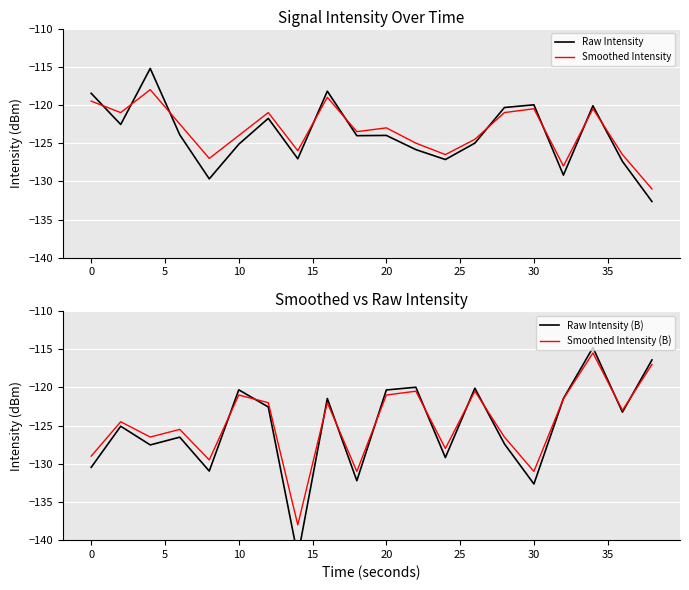

Reading left to right, transcribe all the data shown in this chart.

Raw Intensity: -118.5	-122.6	-115.2	-123.9	-129.7	-125.1	-121.8	-127.0	-118.2	-124.0	-124.0	-125.8	-127.1	-125.0	-120.3	-120.0	-129.2	-120.1	-127.4	-132.6
Smoothed Intensity: -119.5	-121.0	-118.0	-122.5	-127.0	-124.0	-121.0	-126.0	-119.0	-123.5	-123.0	-125.0	-126.5	-124.5	-121.0	-120.5	-128.0	-120.5	-126.5	-131.0
Raw Intensity (B): -130.5	-125.1	-127.5	-126.5	-131.0	-120.3	-122.6	-142.1	-121.5	-132.2	-120.3	-120.0	-129.2	-120.1	-127.4	-132.6	-121.5	-114.8	-123.2	-116.4
Smoothed Intensity (B): -129.0	-124.5	-126.5	-125.5	-129.5	-121.0	-122.0	-138.0	-122.0	-131.0	-121.0	-120.5	-128.0	-120.5	-126.5	-131.0	-121.5	-115.5	-123.0	-117.0